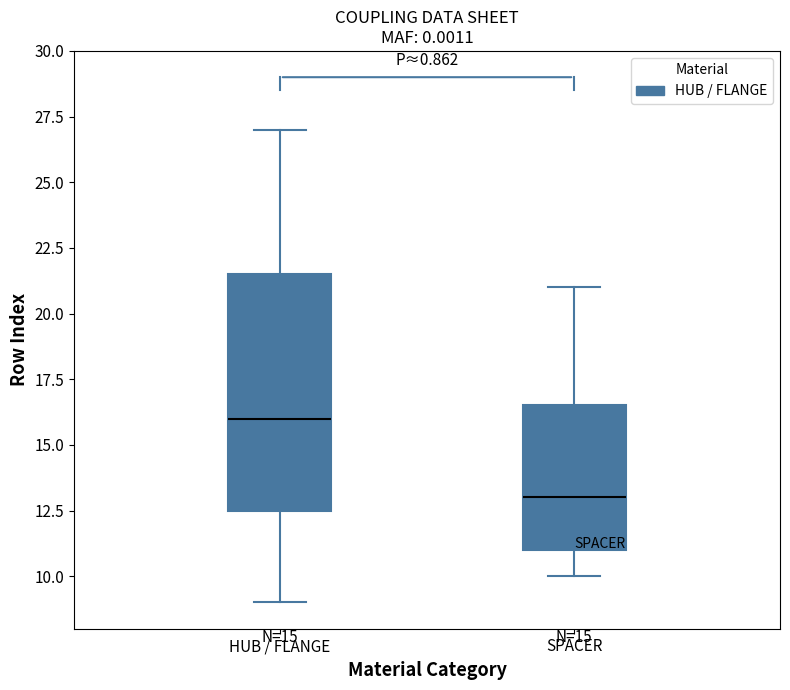

Which box's median line is the lowest?

SPACER